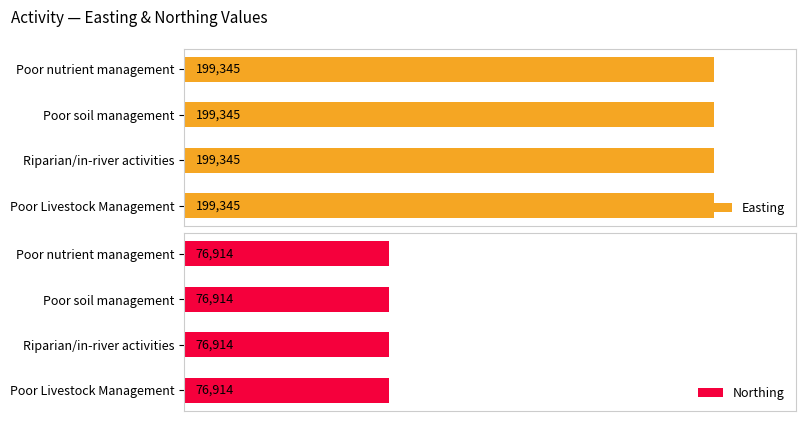

At which category is the sum across all series the highest?

Poor nutrient management